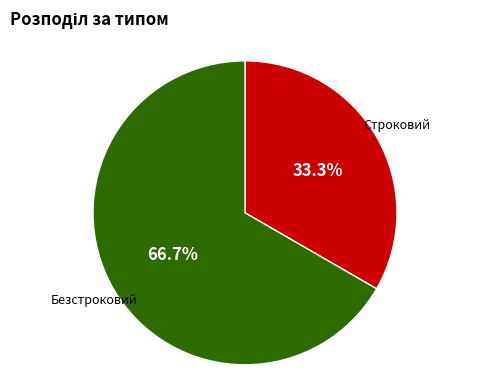

Does Строковий represent more than half of the total?

No